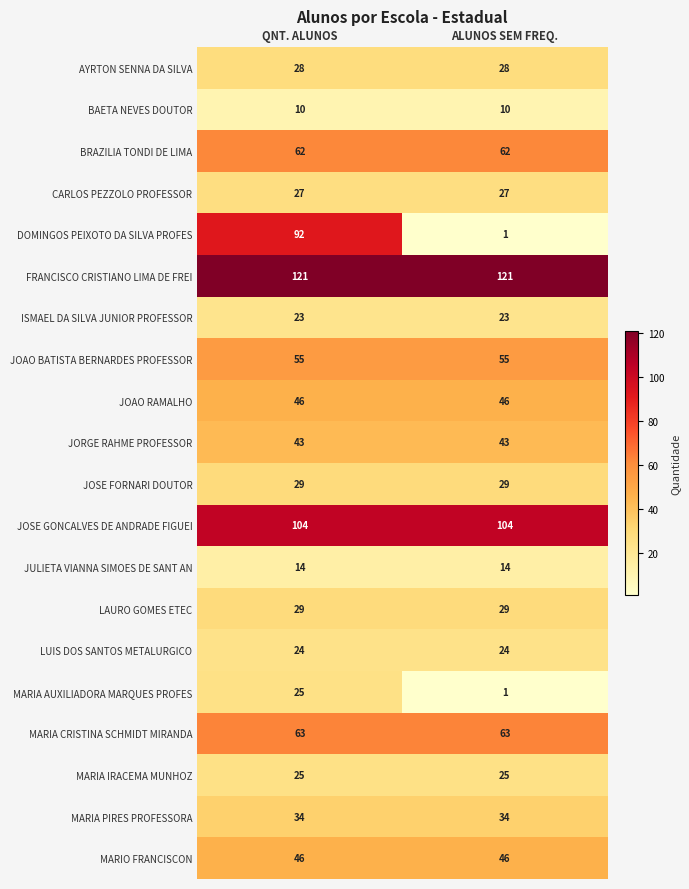

What is the total value across all series at QNT. ALUNOS?

900